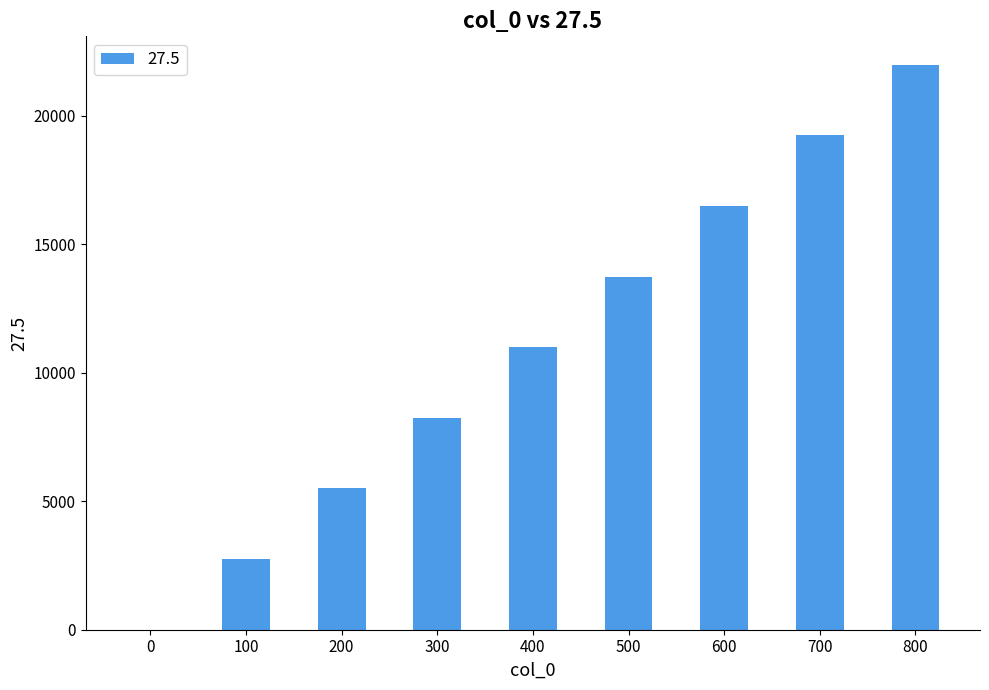

Between 700 and 300, which is larger?

700